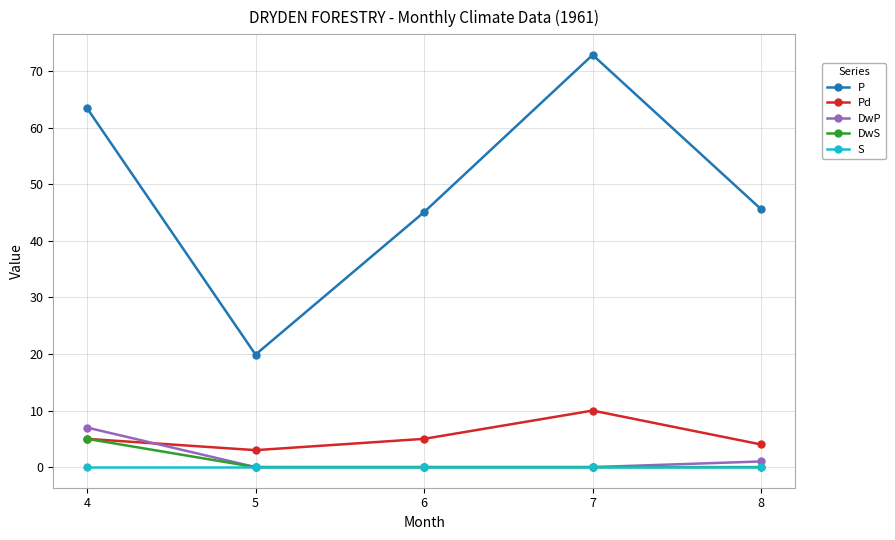

How many series are shown in this chart?

5